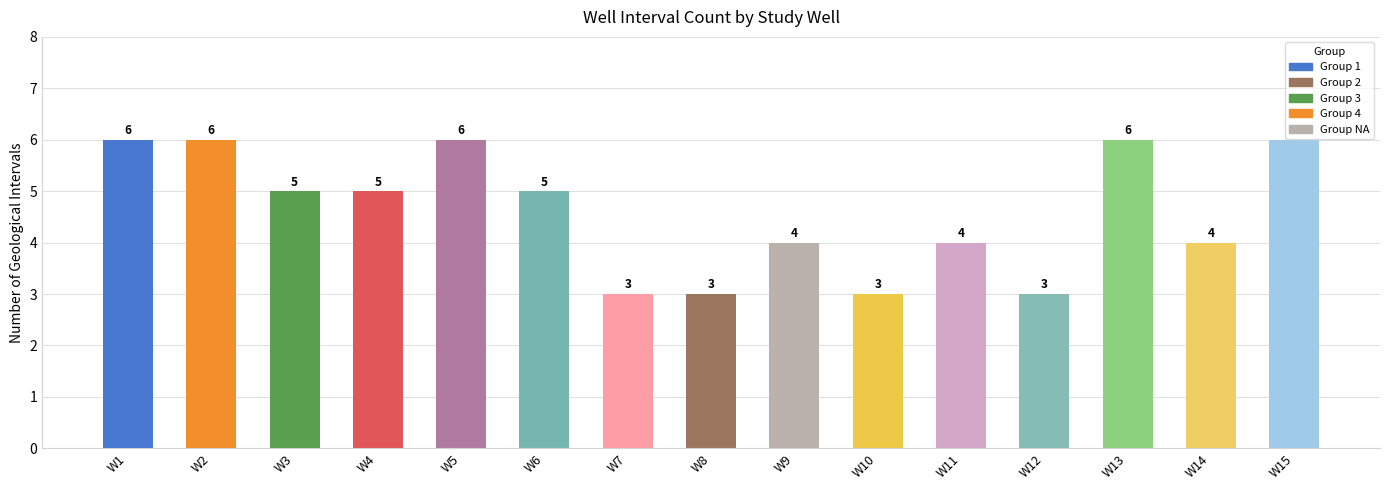

What is the smallest value displayed?

3